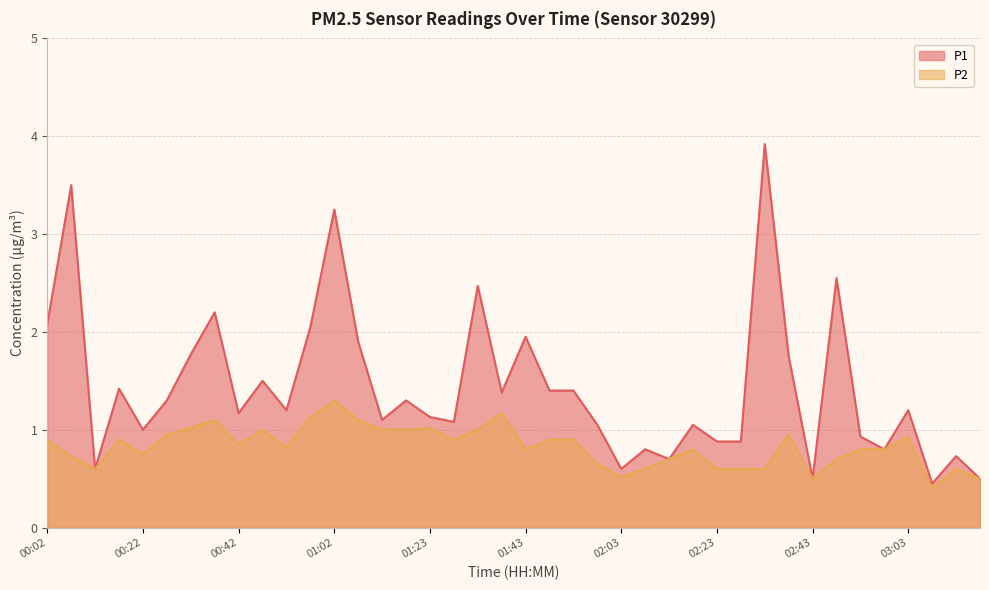

What is the minimum value for P2?

0.4